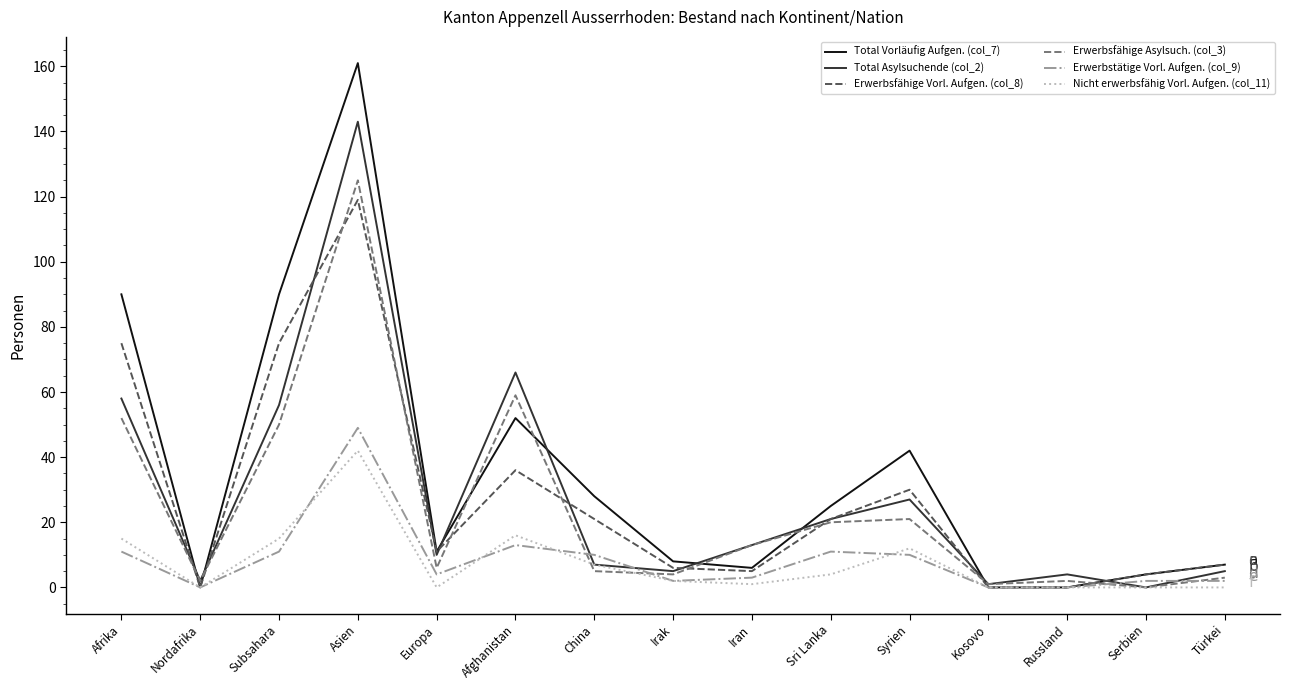

Is the value of Erwerbsfähige Asylsuch. (col_3) at Sri Lanka greater than the value of Total Asylsuchende (col_2) at Asien?

No